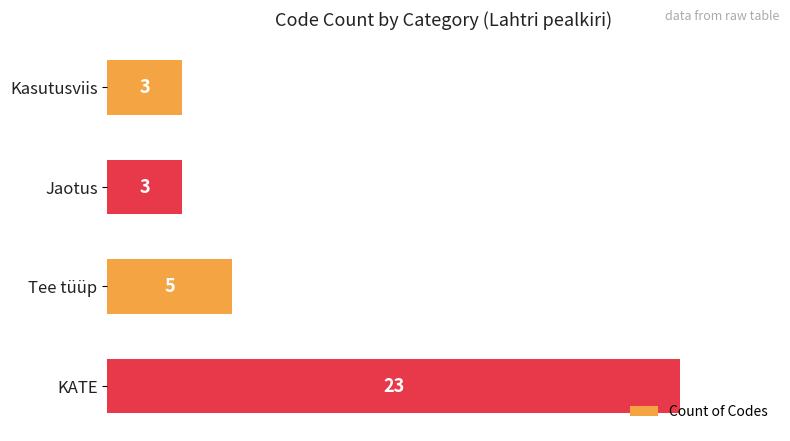

What is the sum of the values at Tee tüüp and Jaotus?

8